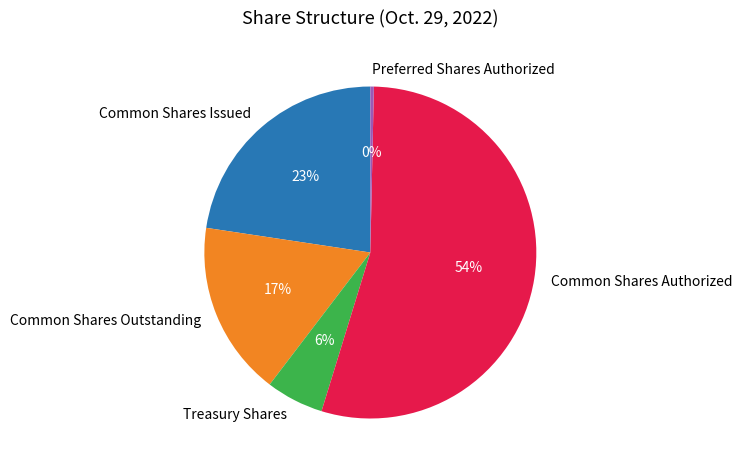

Count the number of slices in the pie.

5